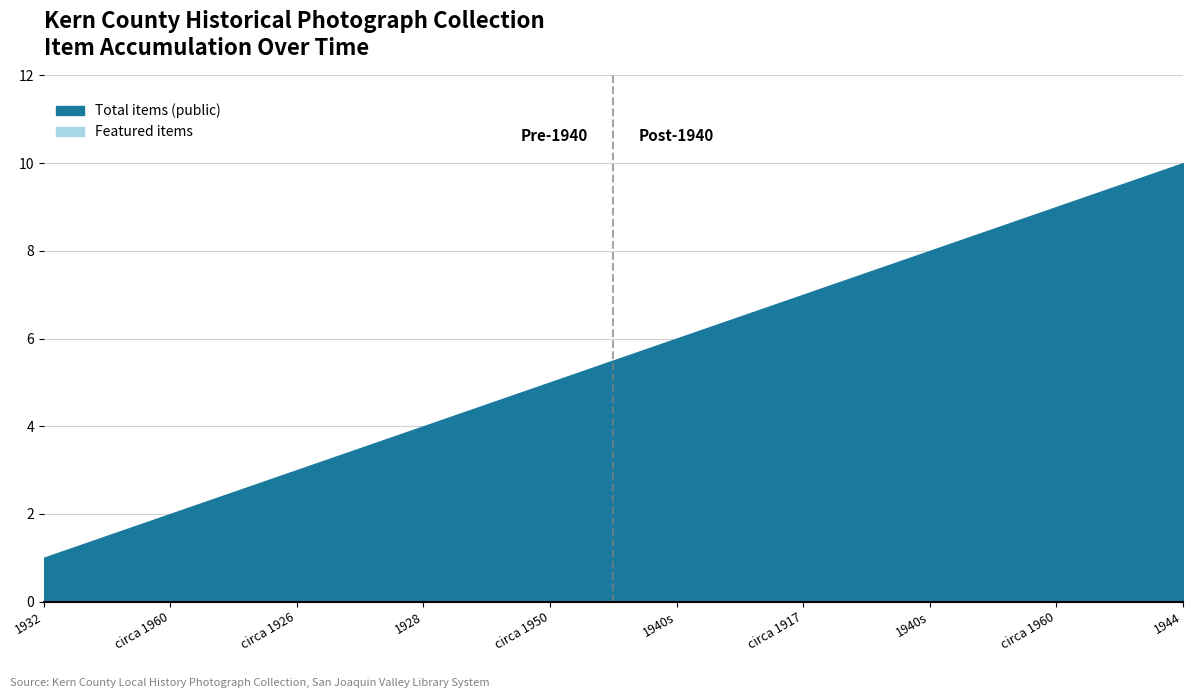

Does the chart display data point markers on the line(s)?

No